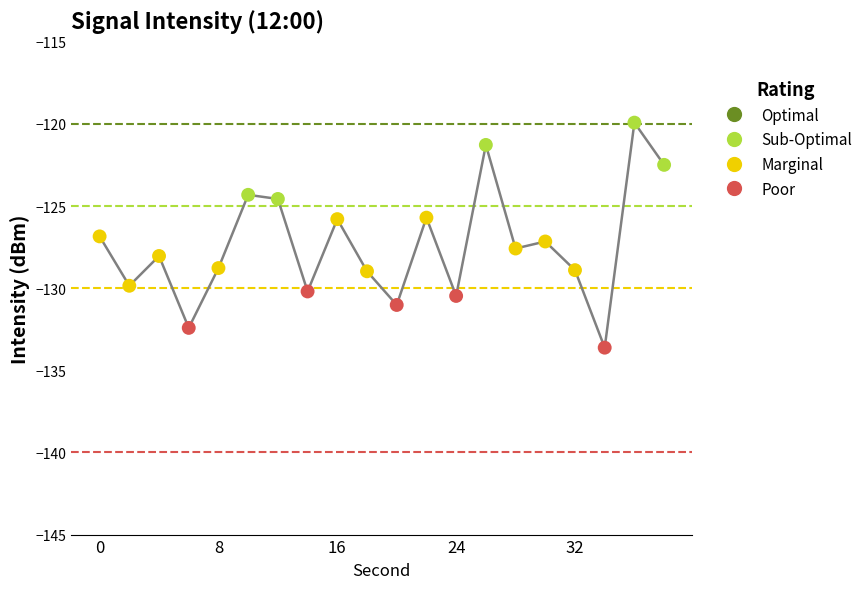

What is the difference between the maximum and minimum values?

13.7